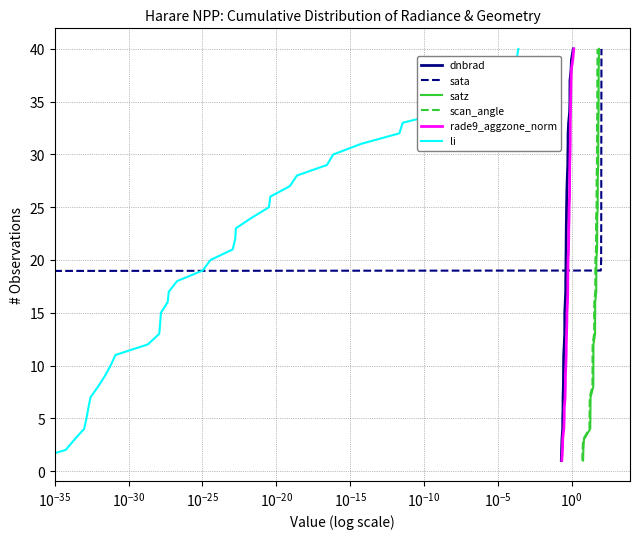

Is this an area chart (filled region under the line)?

No